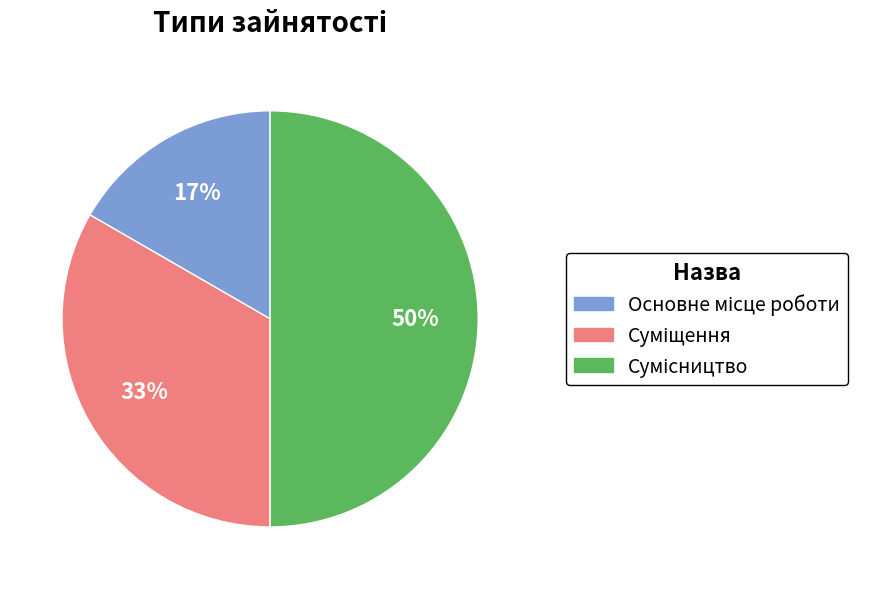

How many segments does this pie chart have?

3